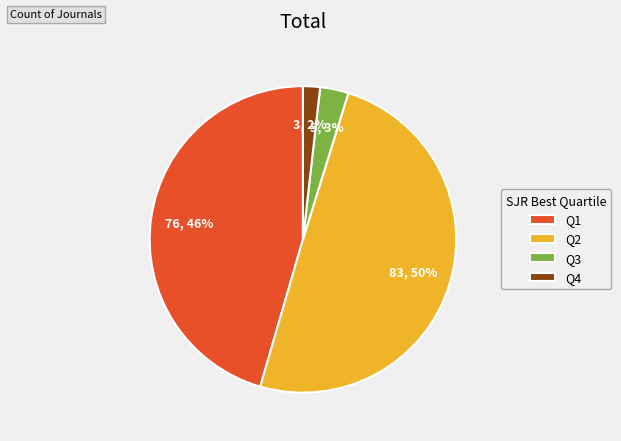

Is the sum of Q4 and Q1 greater than half?

No